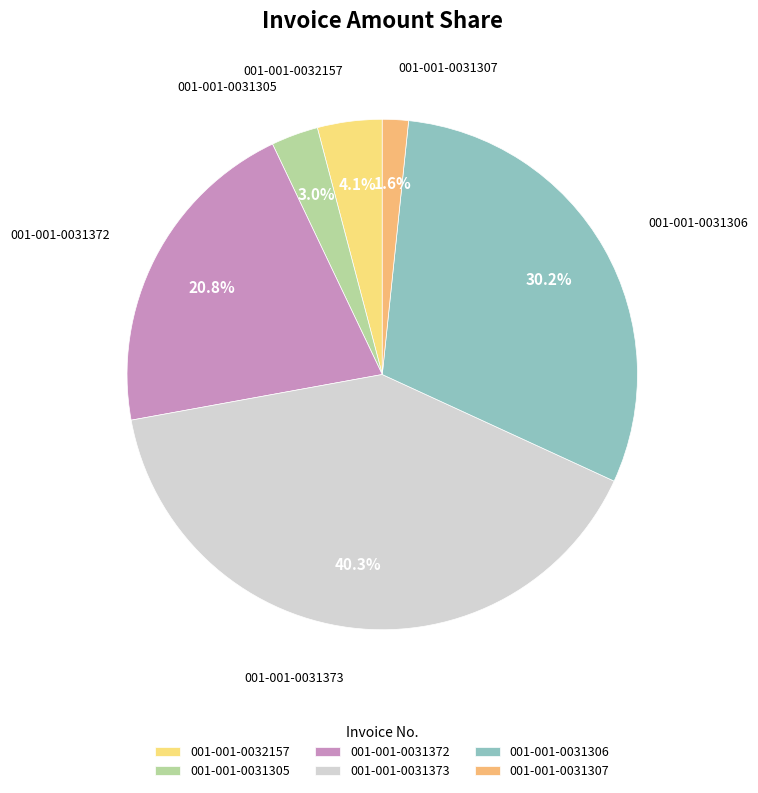

Which slice is the smallest?

001-001-0031307